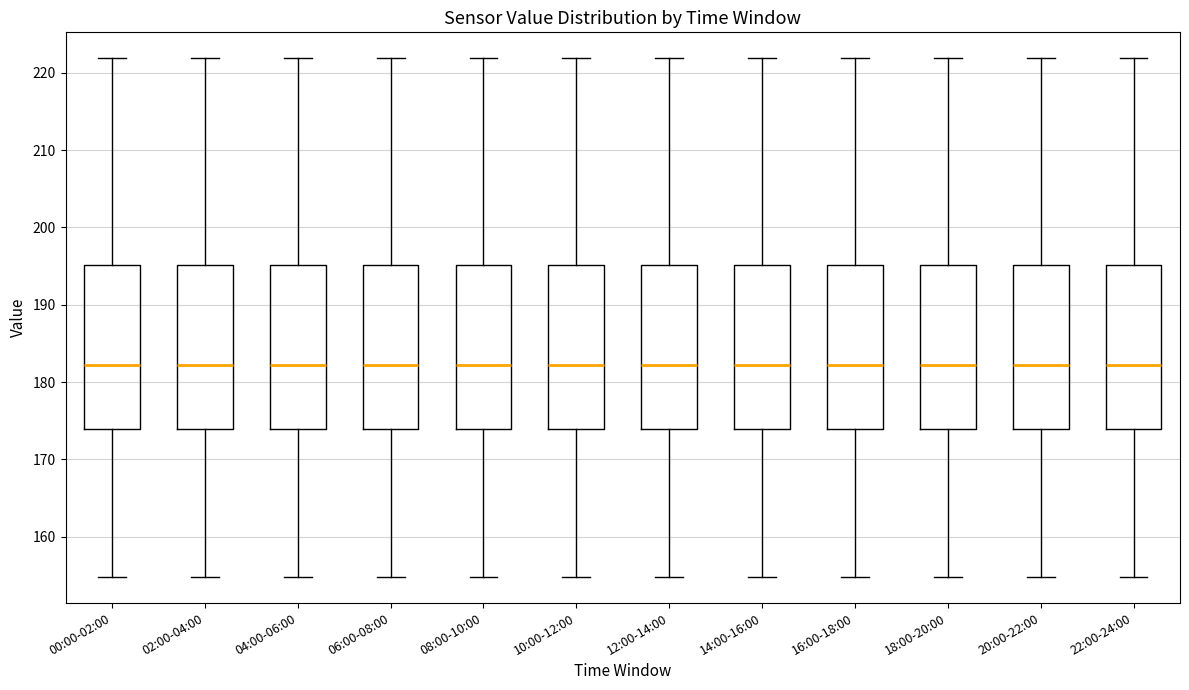

Where does the median line of the box for 00:00-02:00 sit on the y-axis? The values are not printed on the chart, so give them approximately, as read against the axis.

182